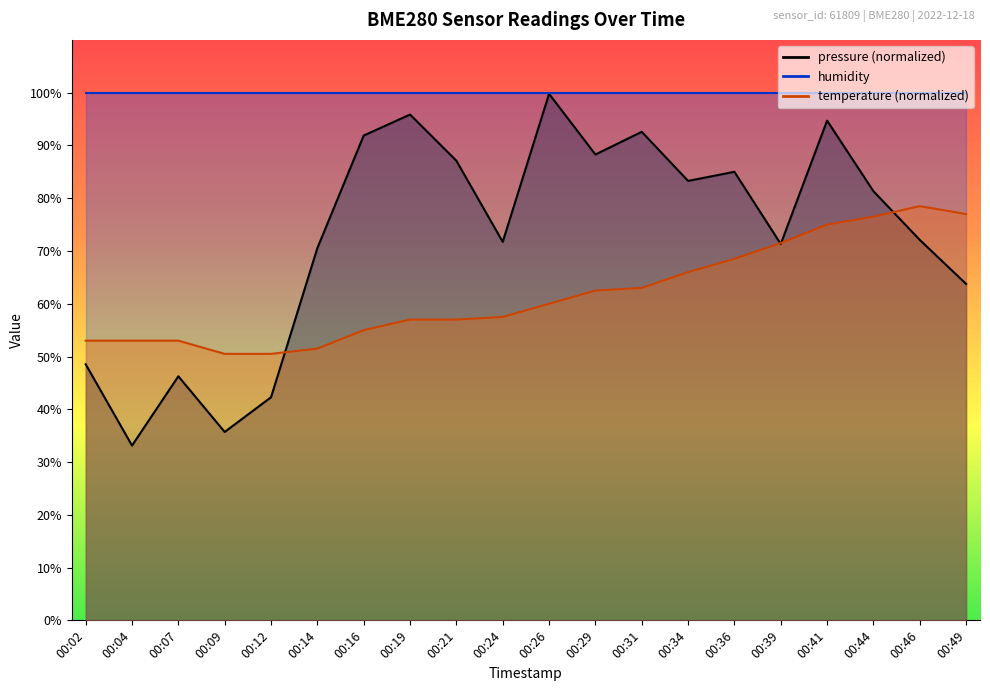

True or false: temperature has a value of 53.0 at 00:04.

True